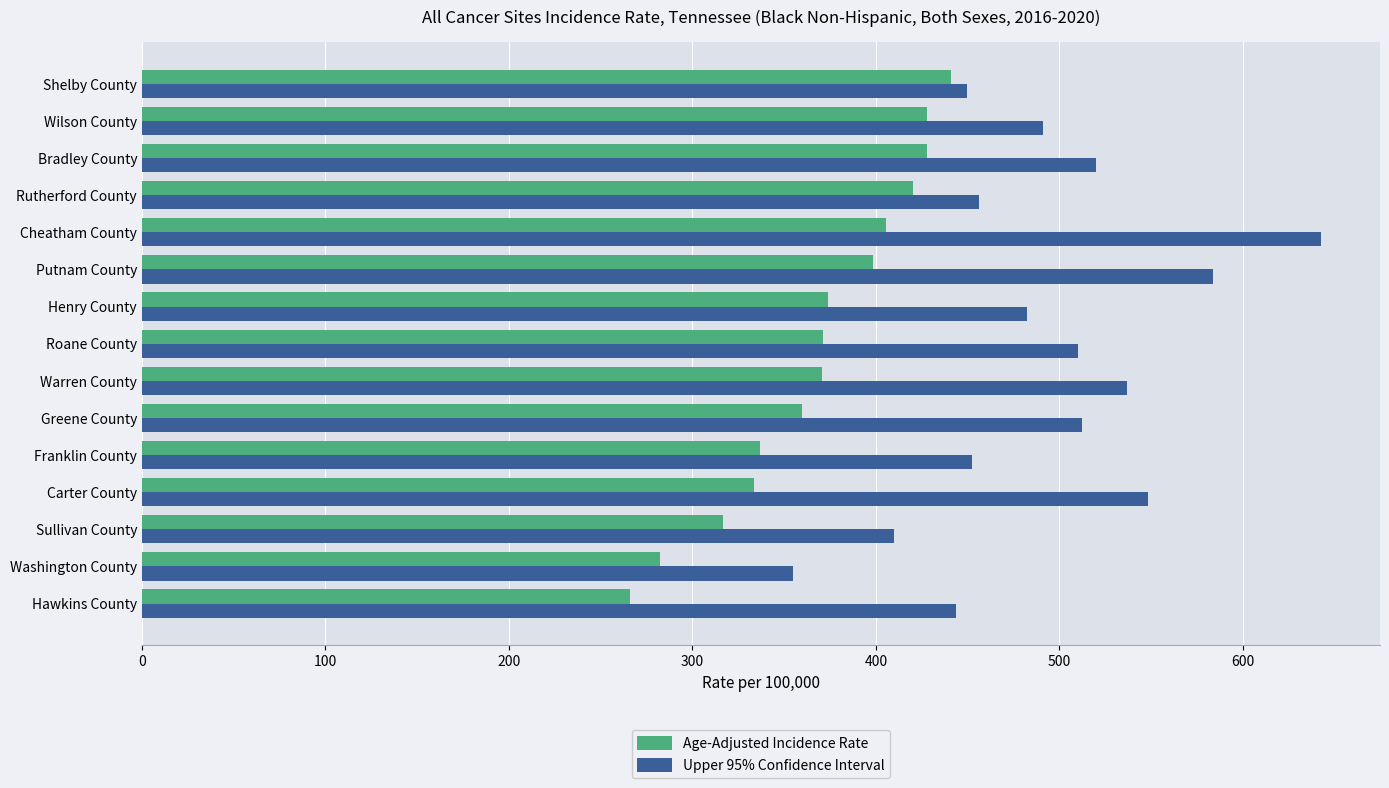

The value of Upper 95% Confidence Interval at Rutherford County is 293.1. True or false?

False